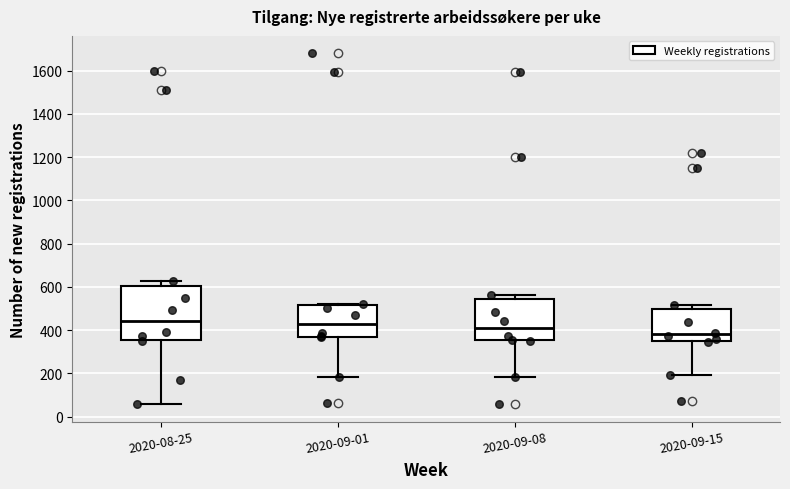

Comparing the boxes themselves (not the whiskers), which one is the tallest?

2020-08-25